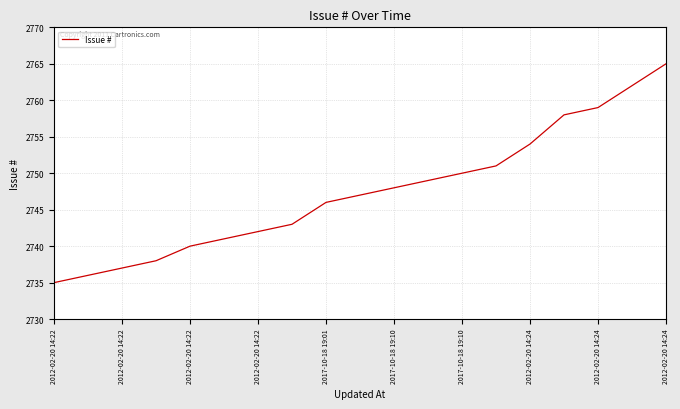

What is the maximum value shown in the chart?

2765